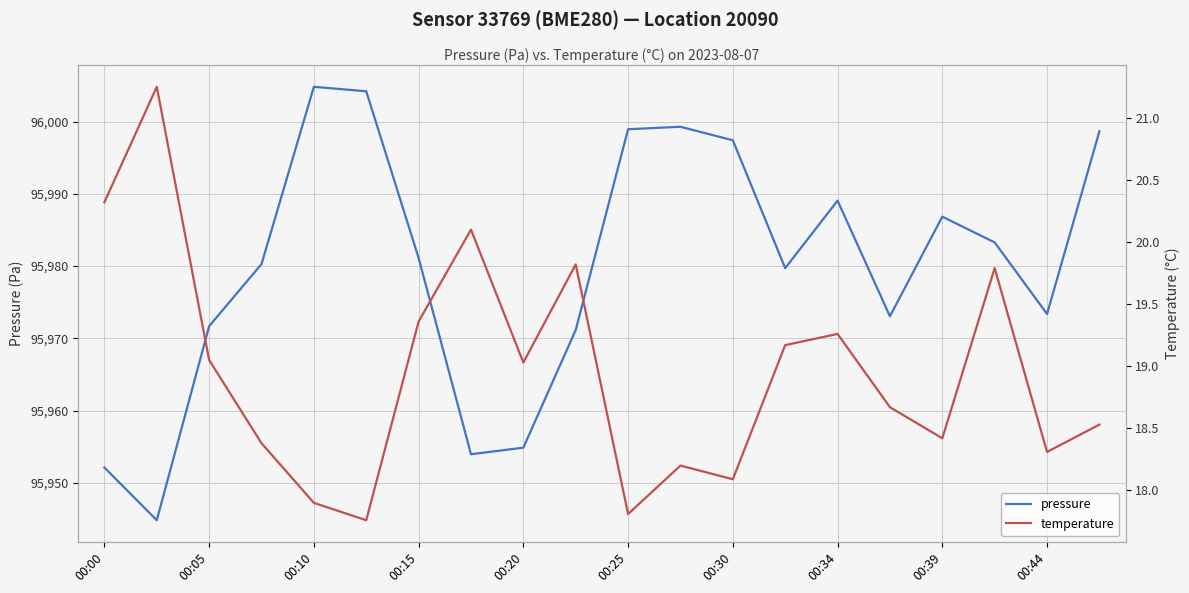

How many data points in temperature are less than 19?

10